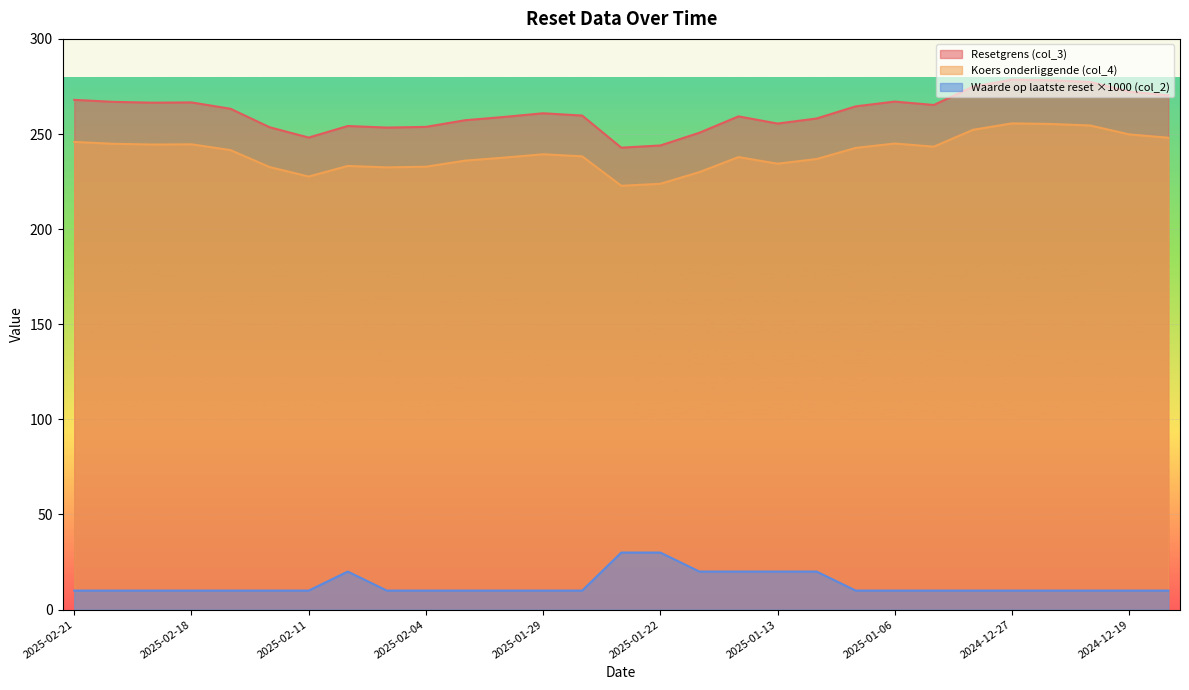

What is the maximum value shown in the chart?

278.6